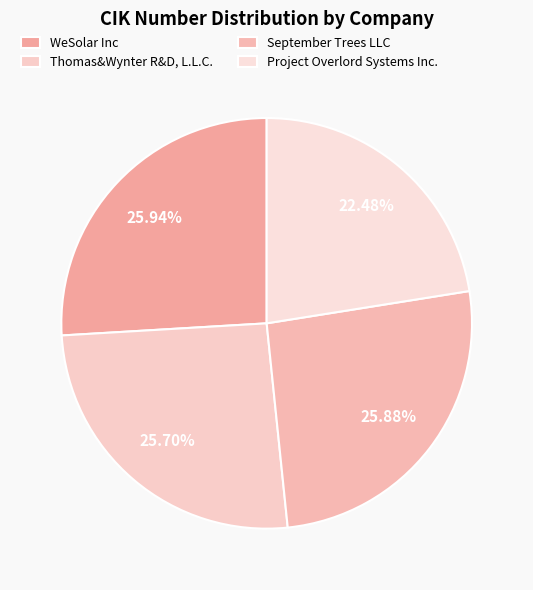

Which category has the biggest portion of the pie?

WeSolar Inc